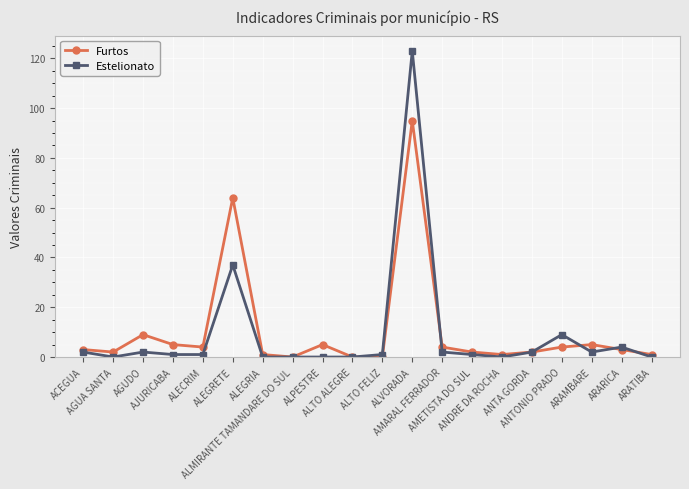

At how many categories does at least one series exceed 99?

1